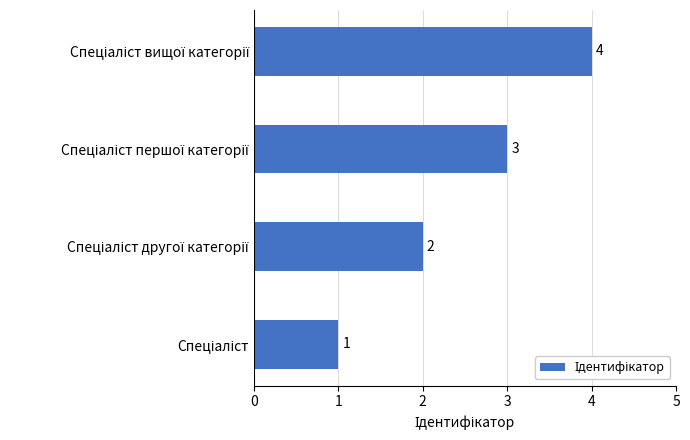

Count the values in the range 2 to 4.

3